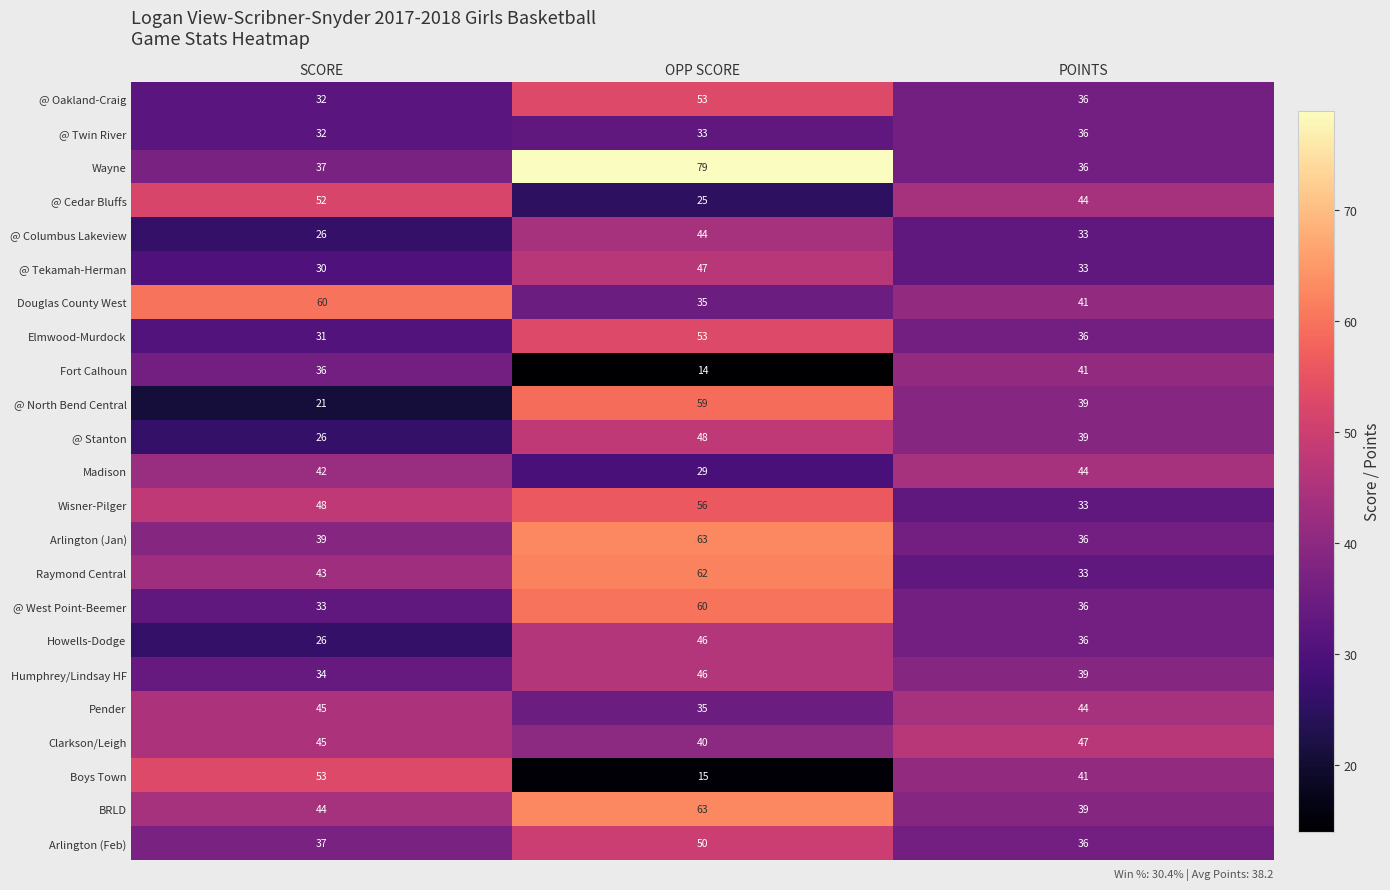

What is the difference between the @ Cedar Bluffs values at SCORE and OPP SCORE?

27